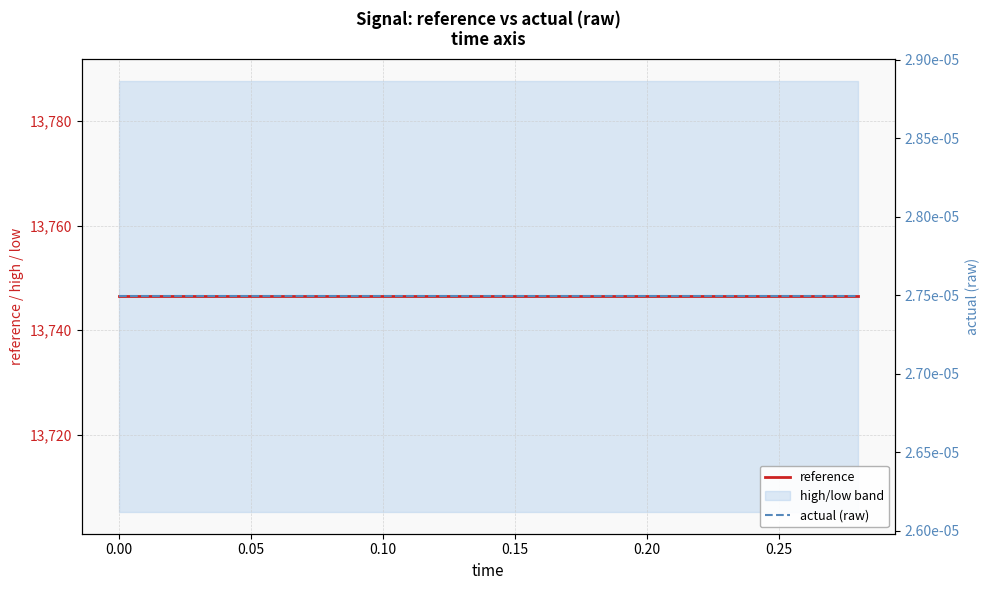

True or false: actual (raw) and reference intersect in this chart.

False